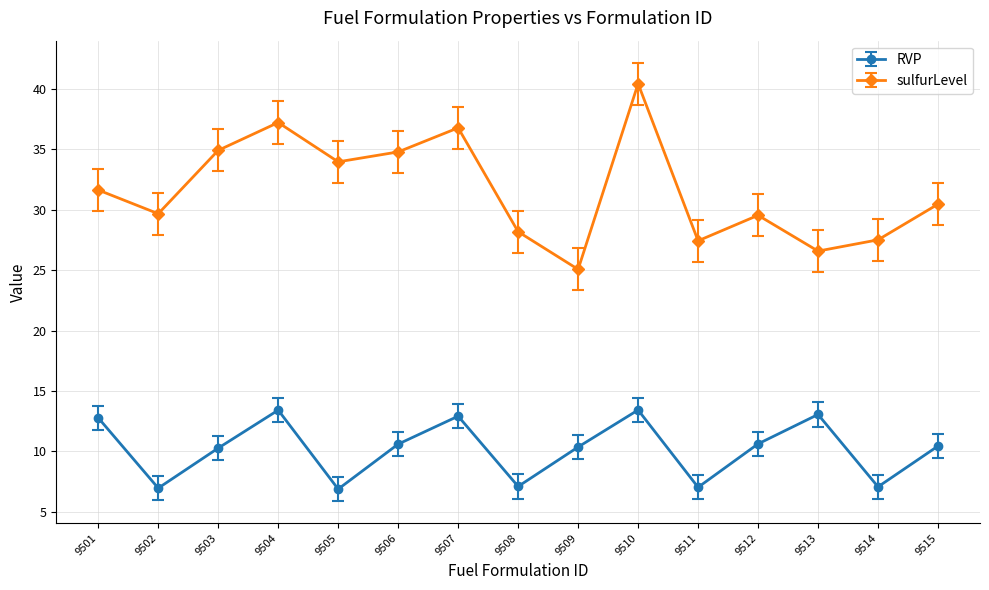

How many lines are shown in the chart?

2